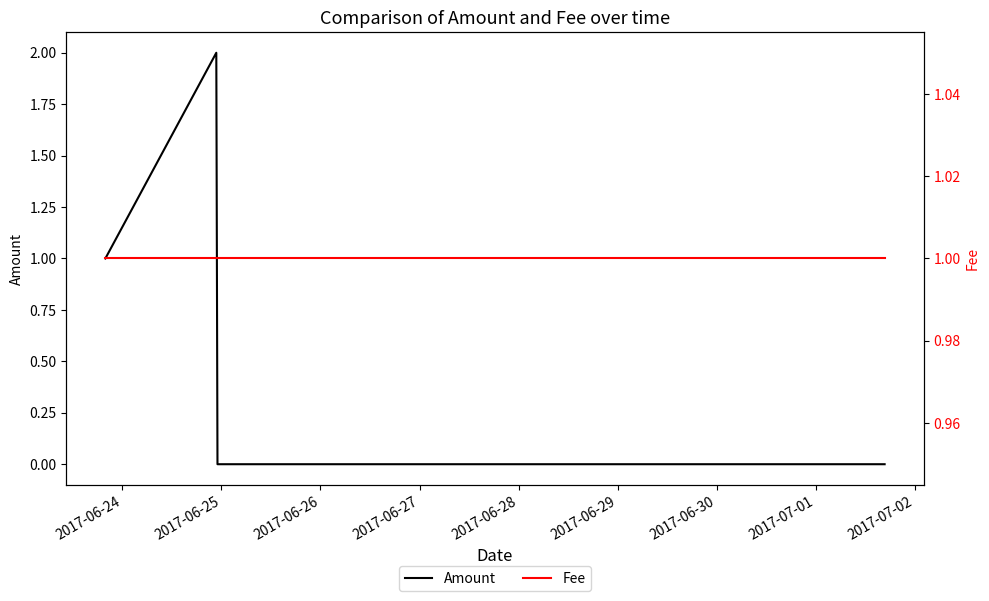

Does the chart have visible grid lines?

No